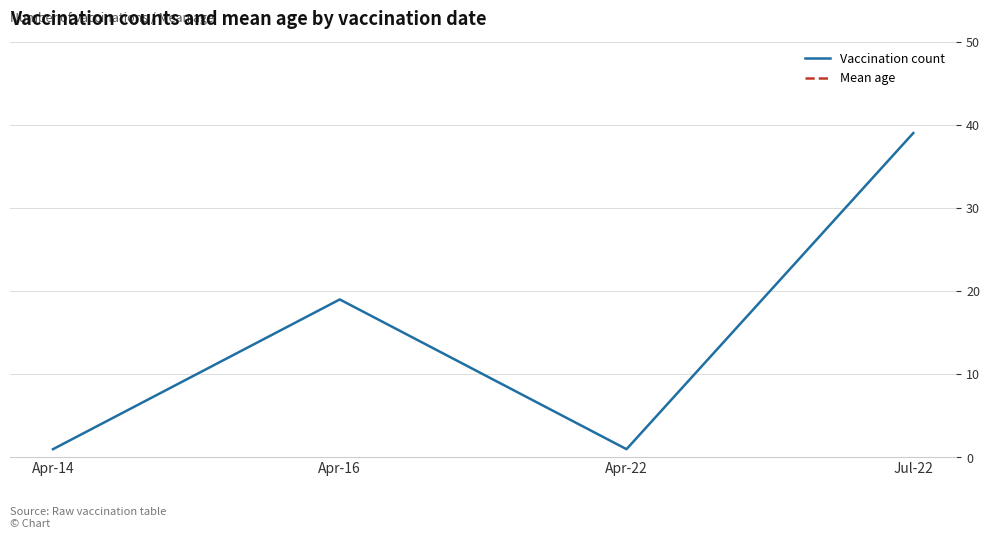

The value of Mean age at Apr-16 is 64. True or false?

True